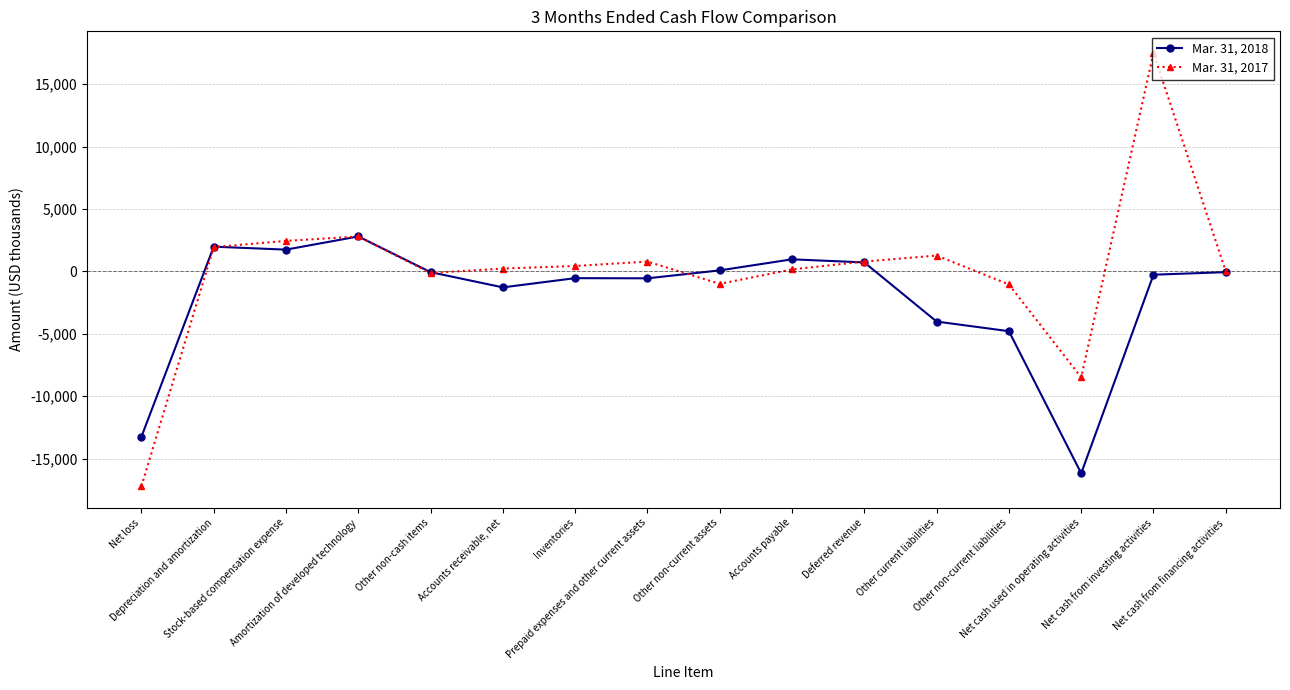

At which category is the sum across all series the highest?

Net cash from investing activities